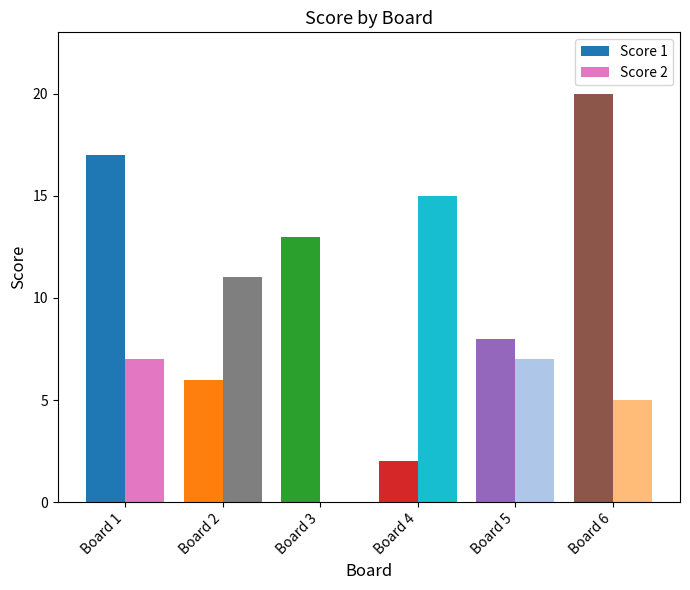

List the labels in order of Score 1 value, largest first.

Board 6, Board 1, Board 3, Board 5, Board 2, Board 4